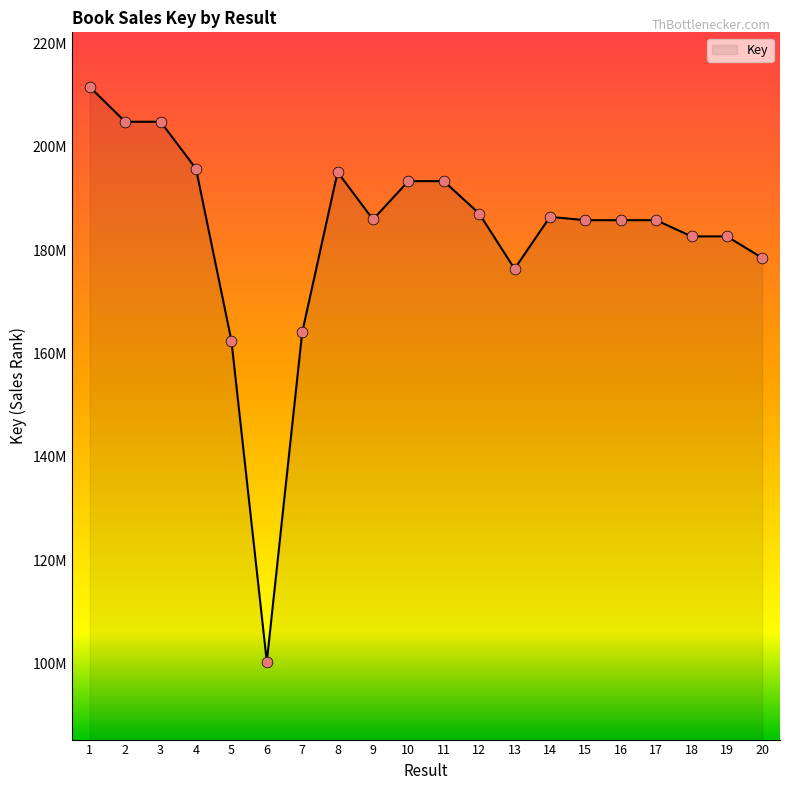

Is this an area chart (filled region under the line)?

Yes